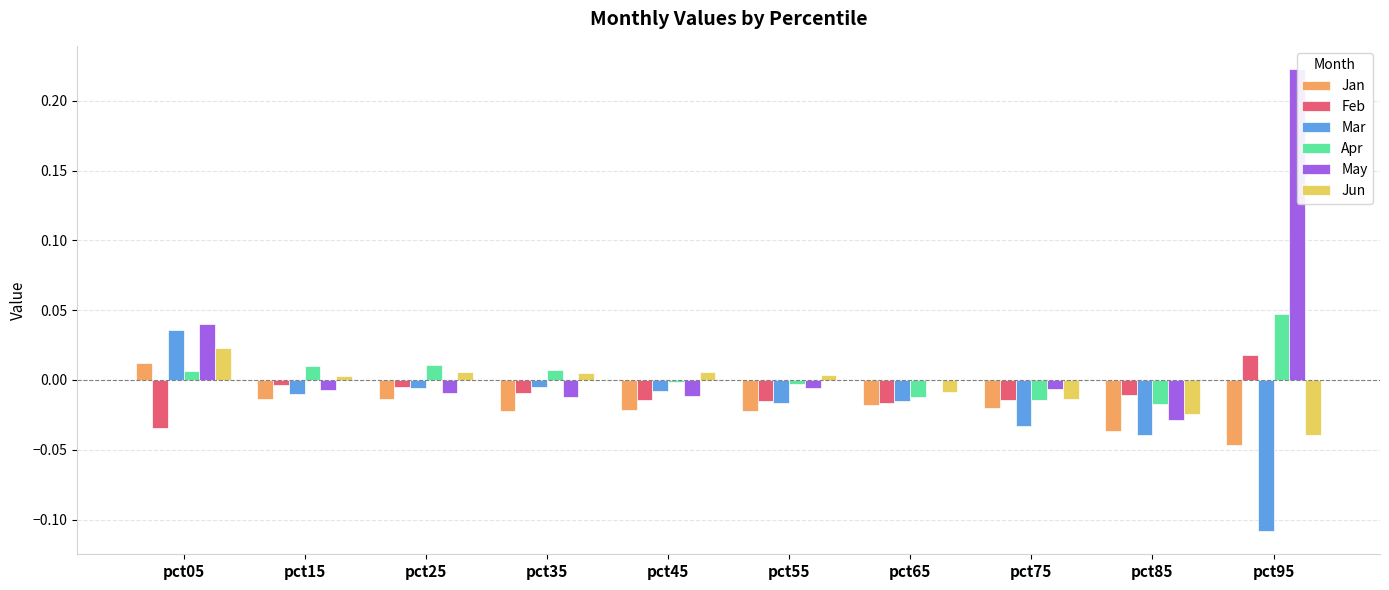

Between pct35 and pct55, which series saw the biggest shift?

Mar